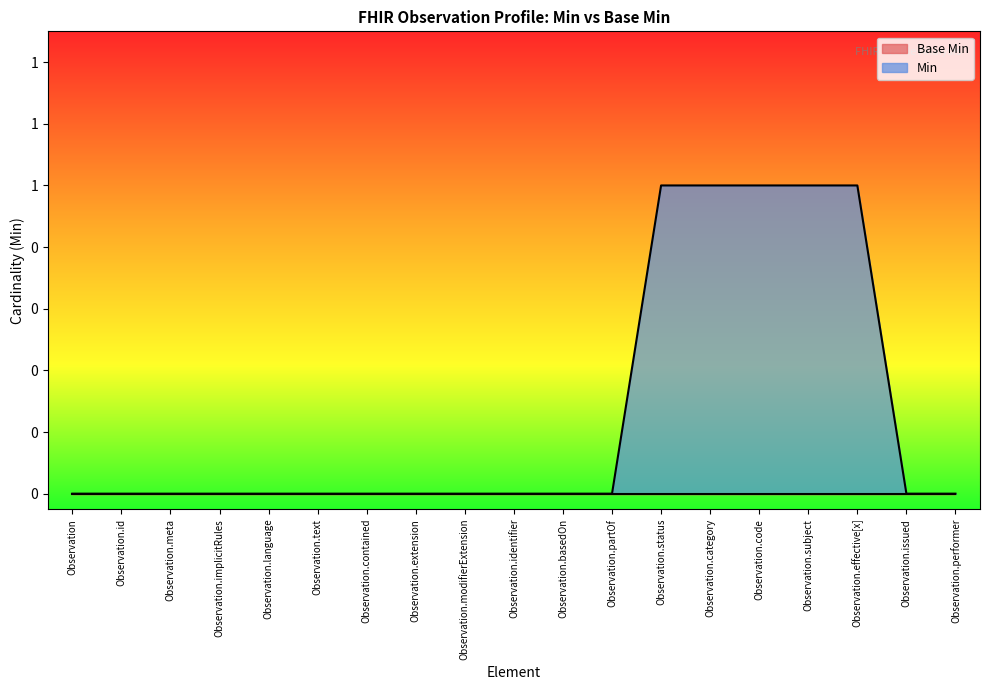

True or false: there are more than 1 points higher than both neighbors.

False